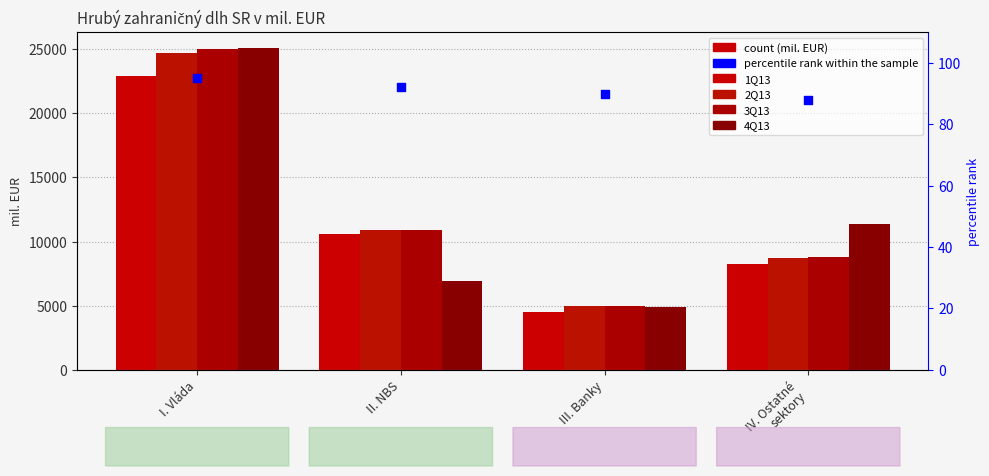

What are all the series names shown in the legend?

1Q13, 2Q13, 3Q13, 4Q13, percentile rank within the sample